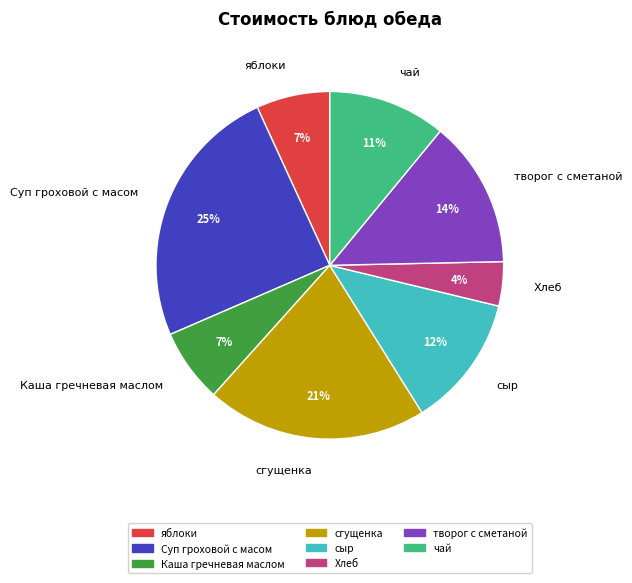

What is the ratio of the value at яблоки to the value at чай?

0.6